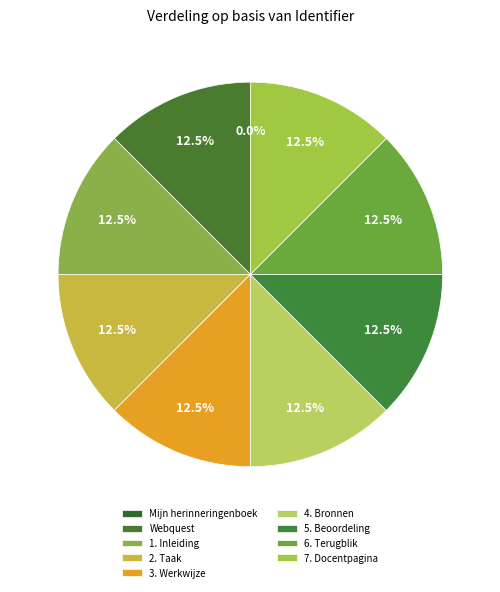

Which slice is the smallest?

Mijn herinneringenboek